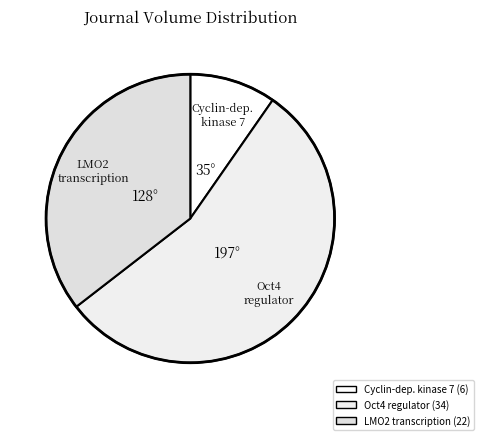

Which slice is the smallest?

Cyclin-dependent kinase 7